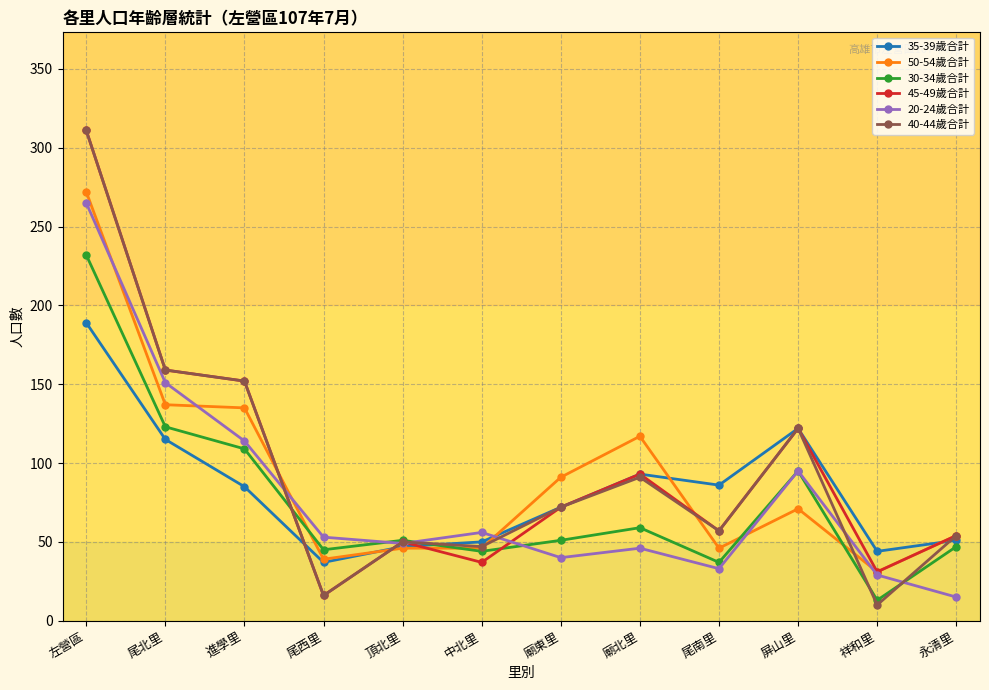

What is the difference between the maximum and minimum values in the 40-44歲合計 series?

301